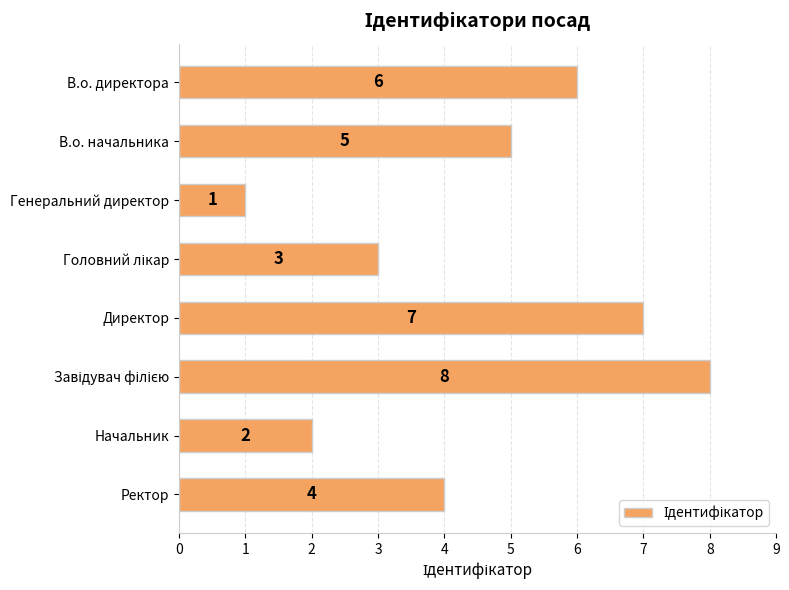

The value at Генеральний директор is 1. True or false?

True